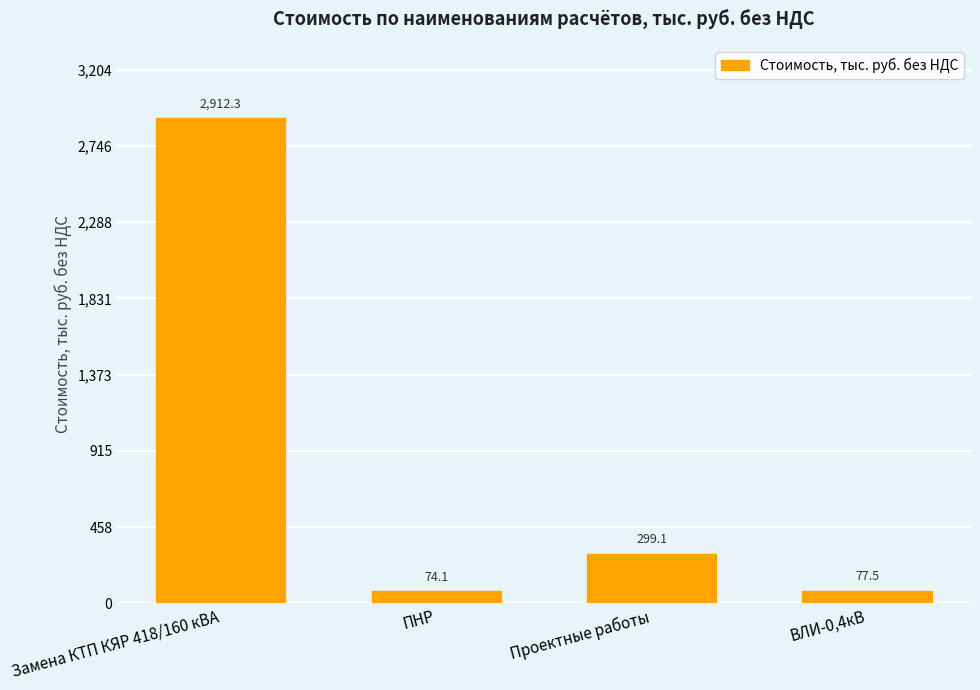

Count the number of categories in the chart.

4